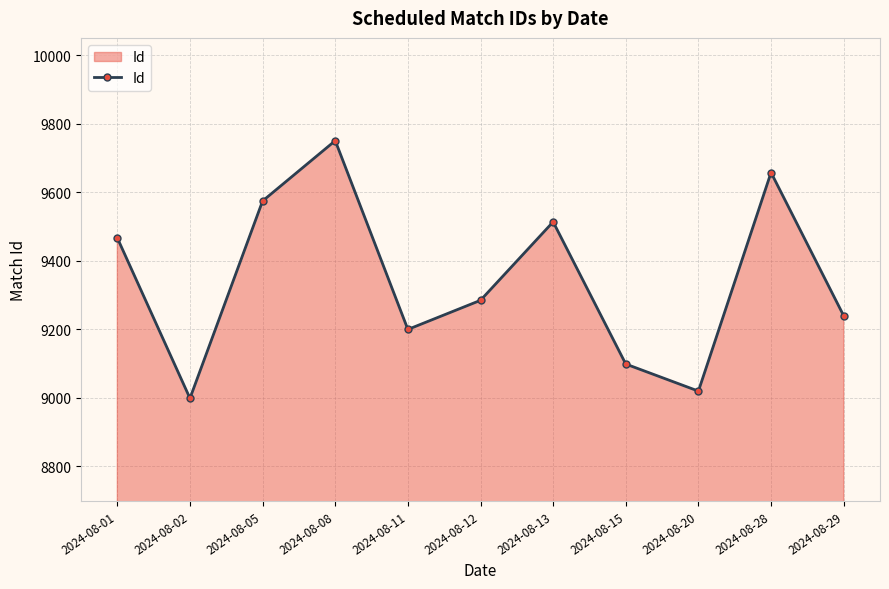

What is the change in value from 2024-08-12 to 2024-08-28?

+373